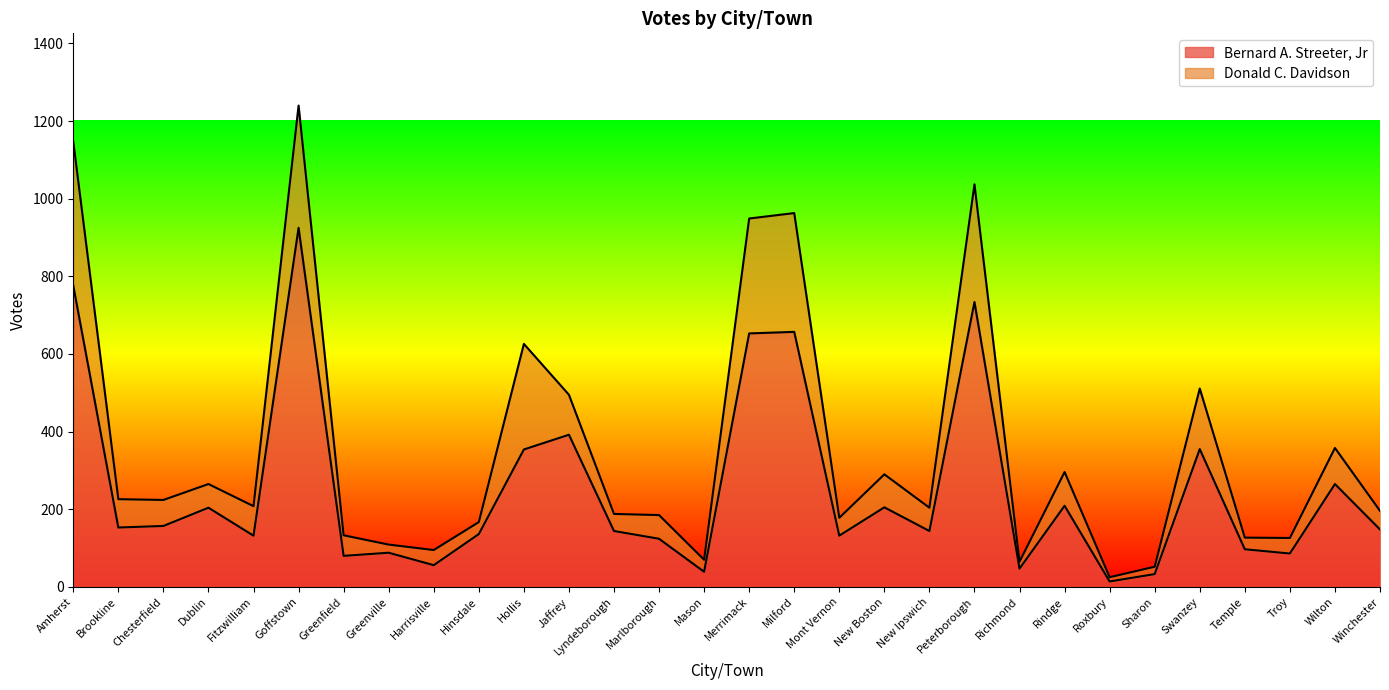

Where is the first local maximum?

Dublin